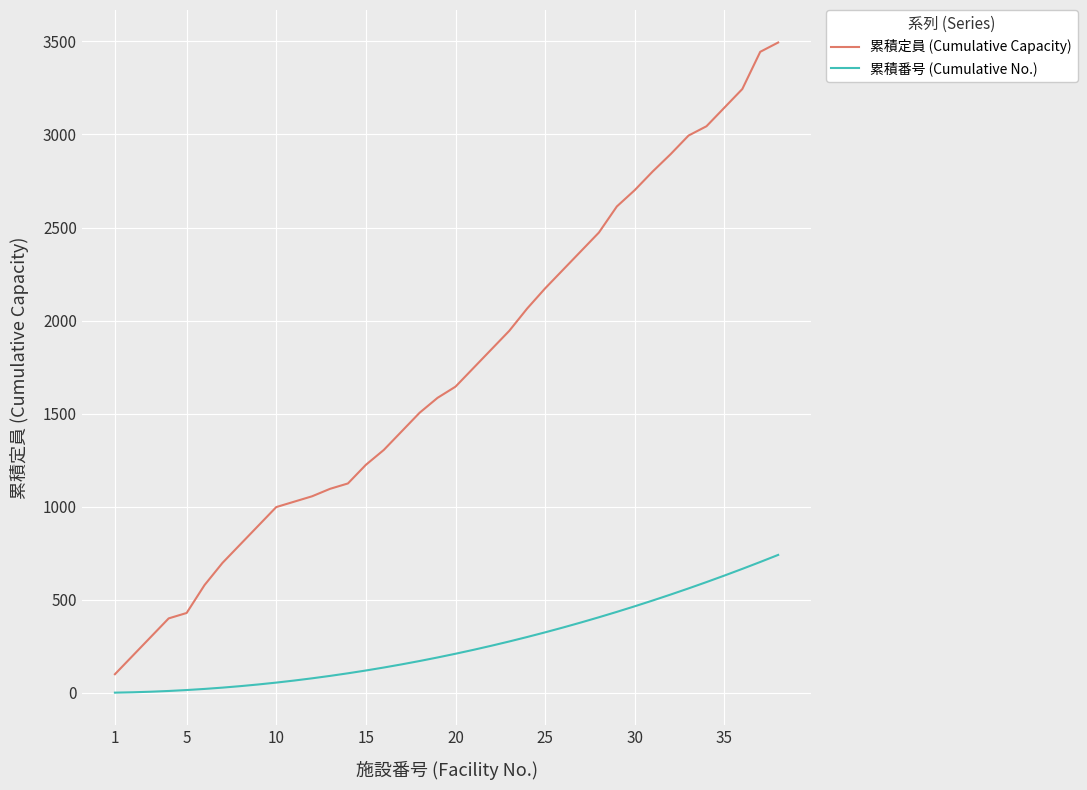

What is the maximum value for 累積定員 (Cumulative Capacity)?

3494